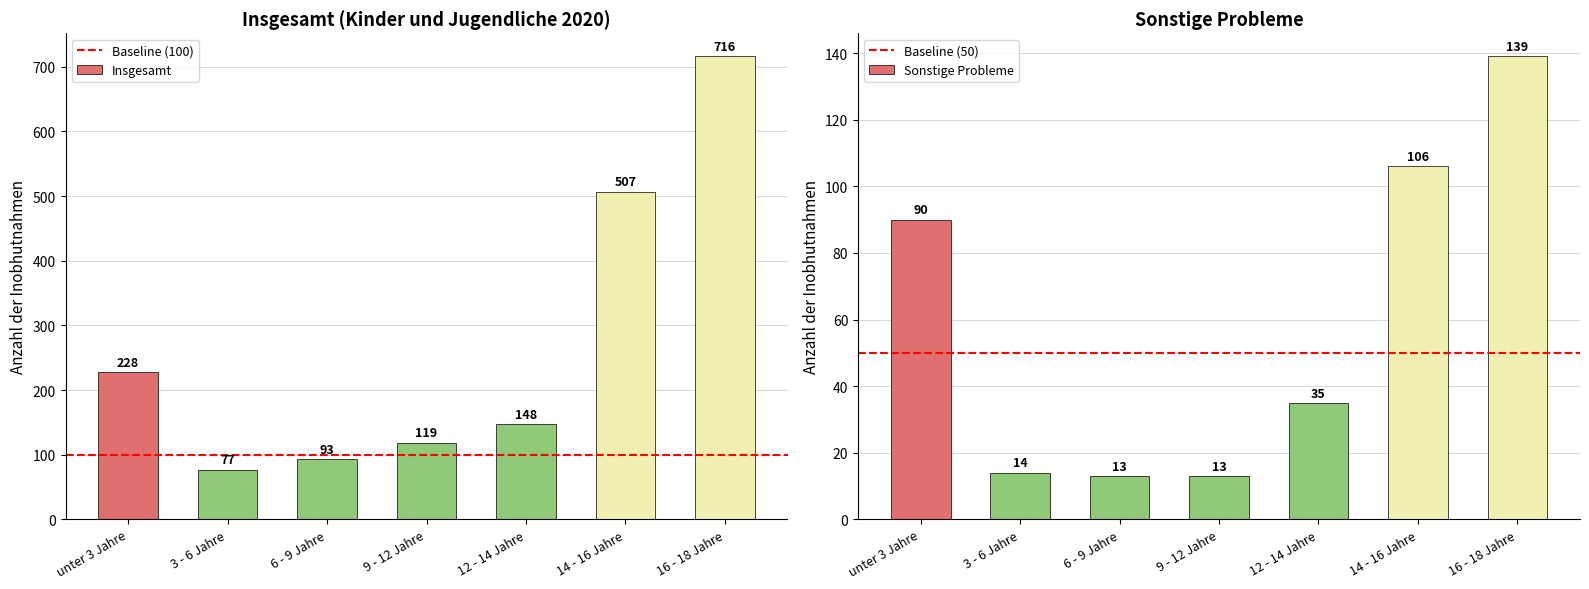

Are the bars grouped side by side (vs. stacked)?

Yes